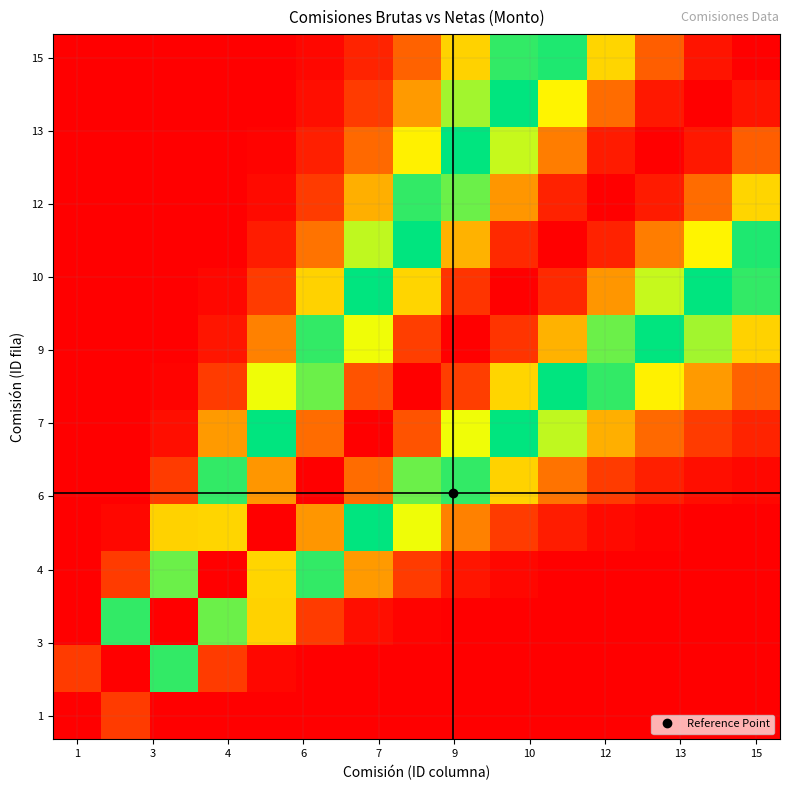

Which label corresponds to the smallest value in the chart?

15